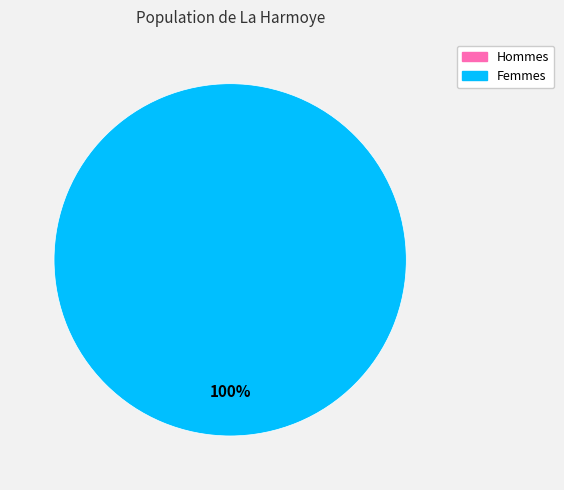

Rank the categories by value from lowest to highest.

2022-09-03T00:59:37.733Z, 2022-09-03T14:20:17.310Z